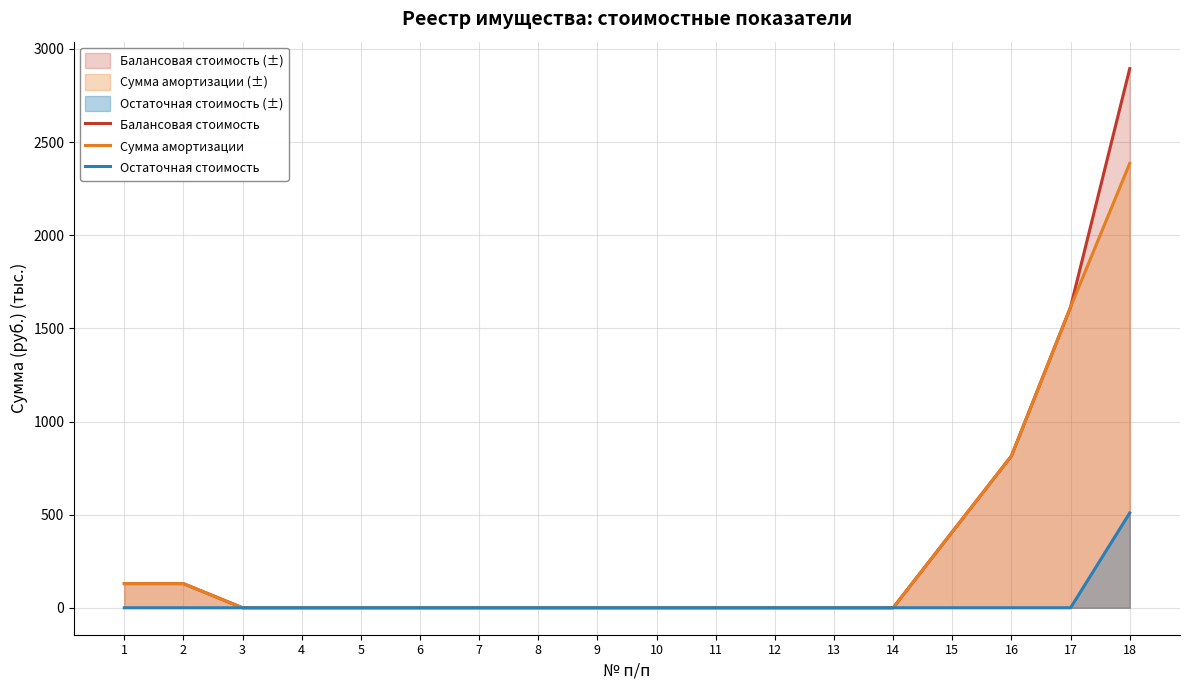

Reading left to right, list all the values displayed in this chart.

Балансовая стоимость: 129.6	129.6	0.0	0.0	0.0	0.0	0.0	0.0	0.0	0.0	0.0	0.0	0.0	0.0	407.9	815.5	1614.9	2894.6
Сумма амортизации: 129.6	129.6	0.0	0.0	0.0	0.0	0.0	0.0	0.0	0.0	0.0	0.0	0.0	0.0	407.9	815.5	1614.9	2385.6
Остаточная стоимость: 0.0	0.0	0.0	0.0	0.0	0.0	0.0	0.0	0.0	0.0	0.0	0.0	0.0	0.0	0.0	0.0	0.0	509.0